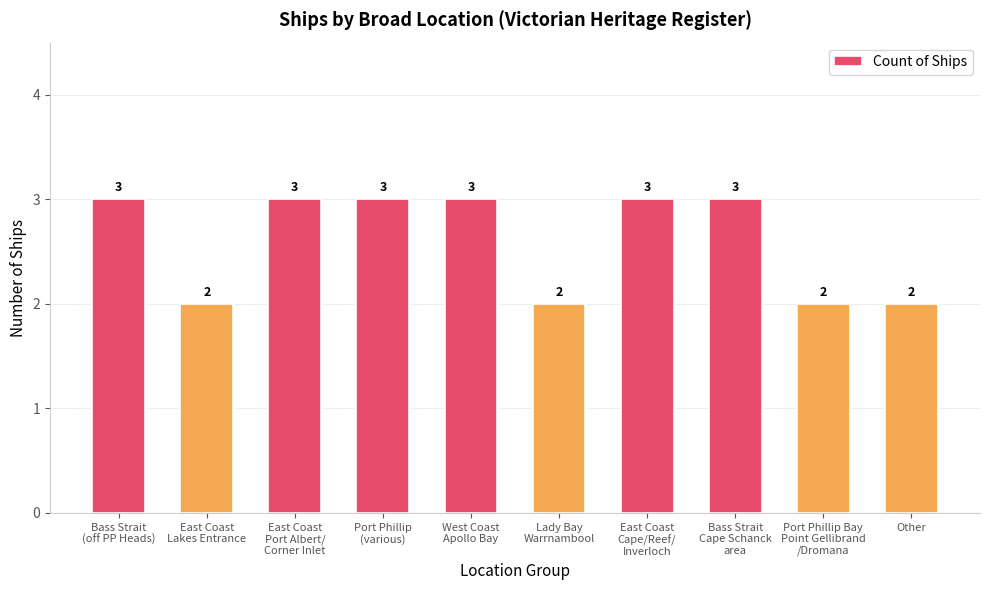

What position from the right is West Coast
Apollo Bay?

6